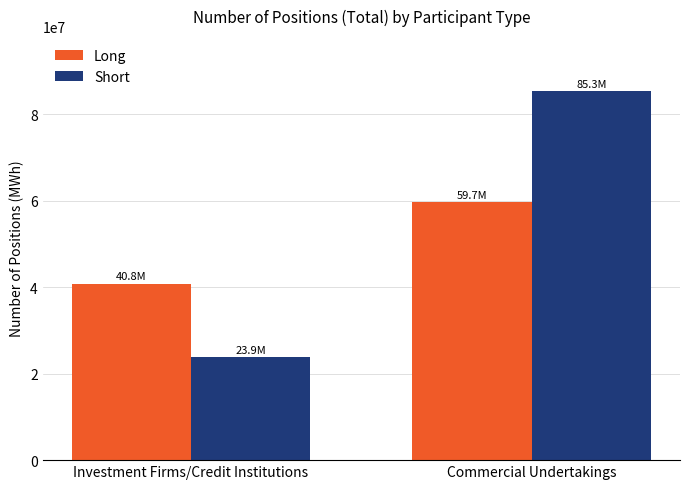

What is the label of the 1st bar from the right?

Commercial Undertakings